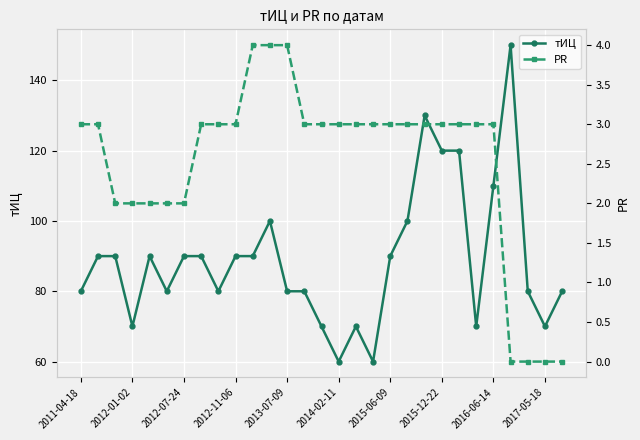

True or false: тИЦ and PR cross at least once.

False